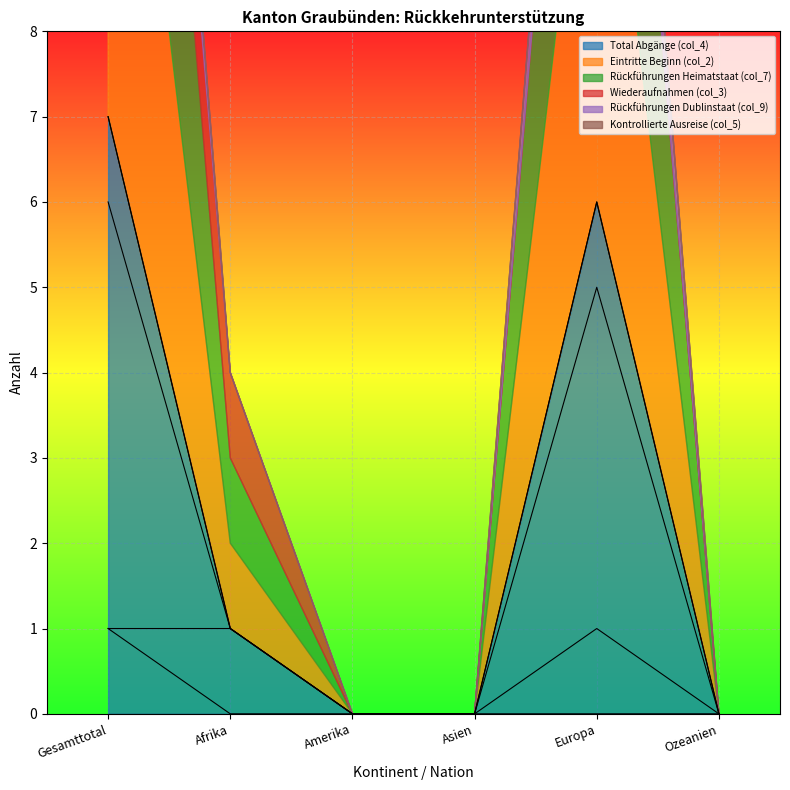

What is the maximum value for Total Abgänge (col_4)?

7